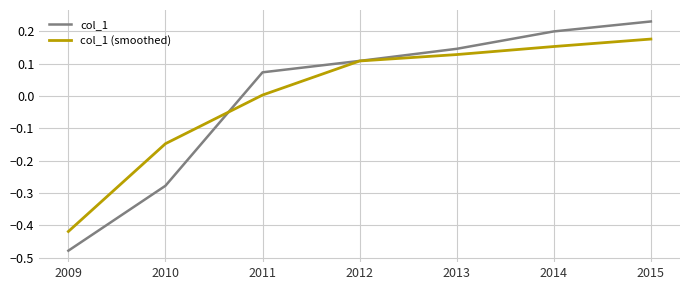

How many lines are shown in the chart?

2